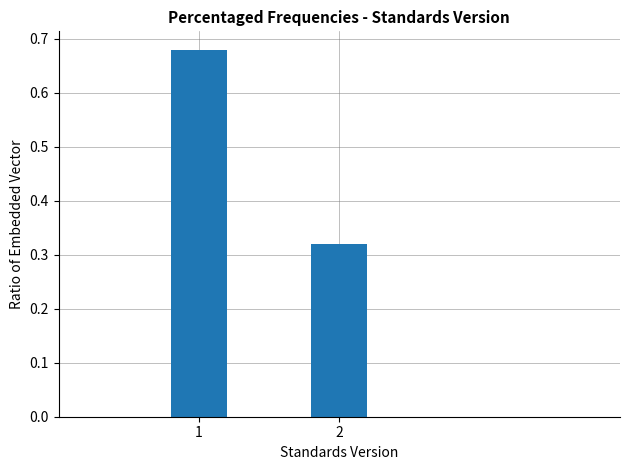

Rank the categories by value from lowest to highest.

2, 1